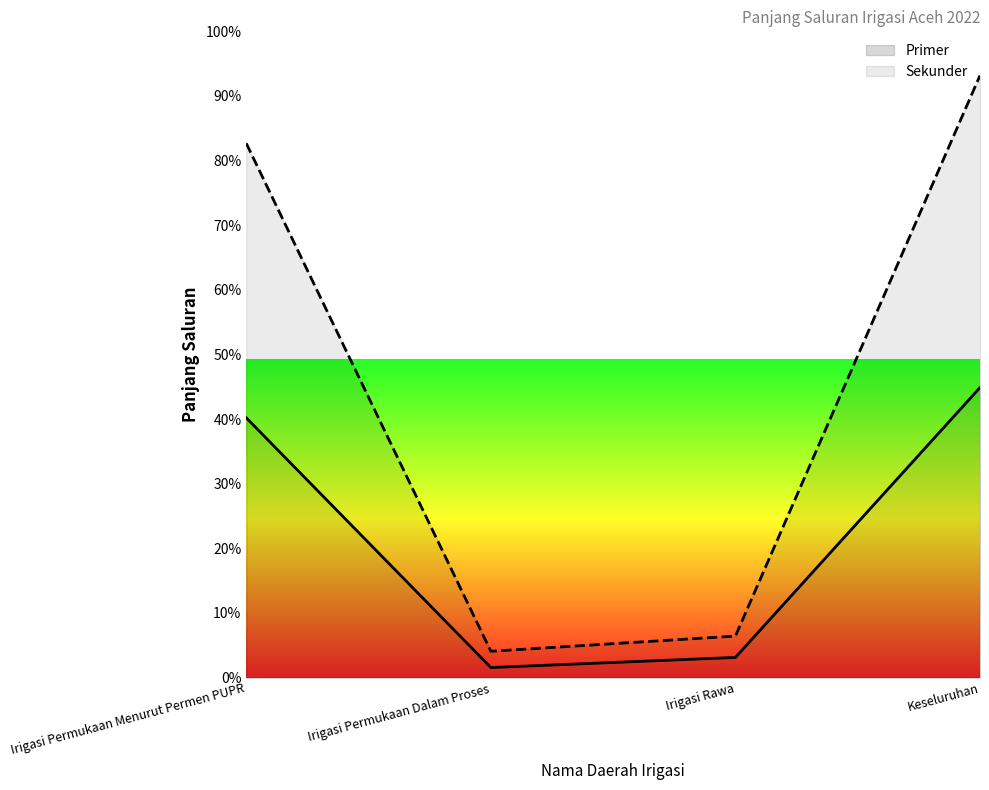

Which series has the widest spread of values?

Sekunder